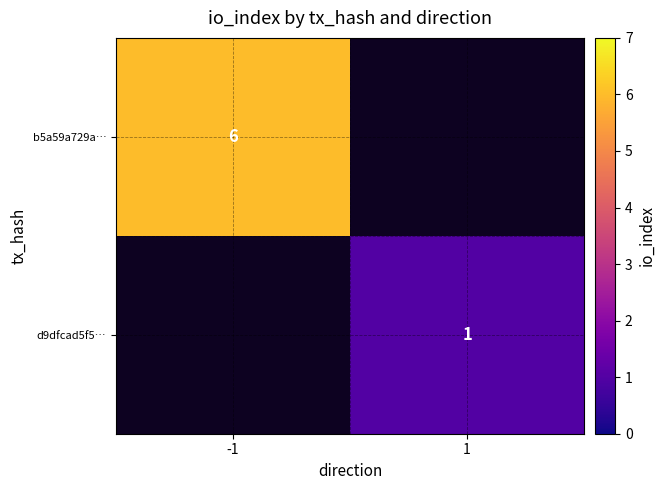

The value of d9dfcad5f5… at 1 is 2. True or false?

False